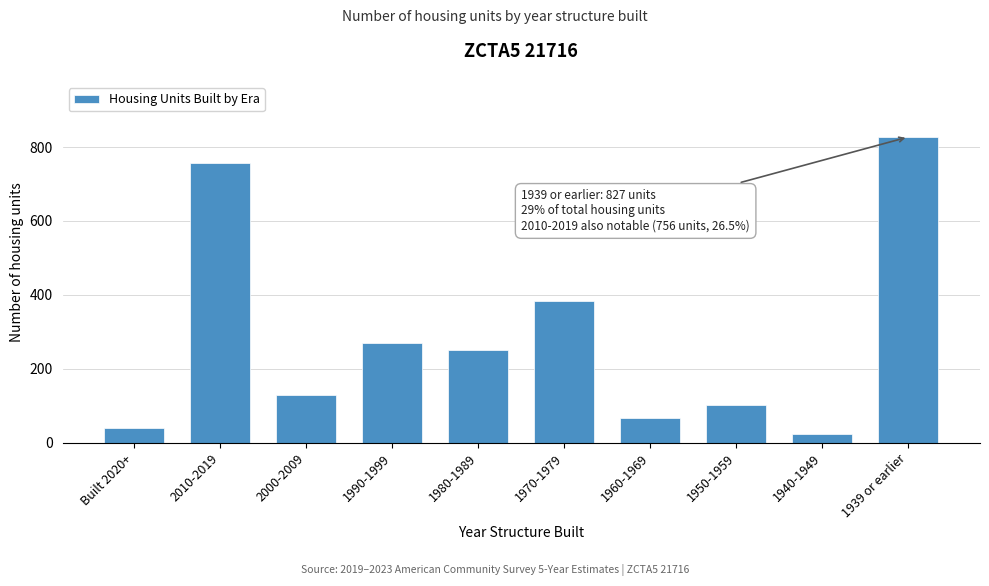

Reading left to right, list all the values displayed in this chart.

Built 2020+=41	2010-2019=756	2000-2009=128	1990-1999=269	1980-1989=251	1970-1979=384	1960-1969=67	1950-1959=103	1940-1949=23	1939 or earlier=827